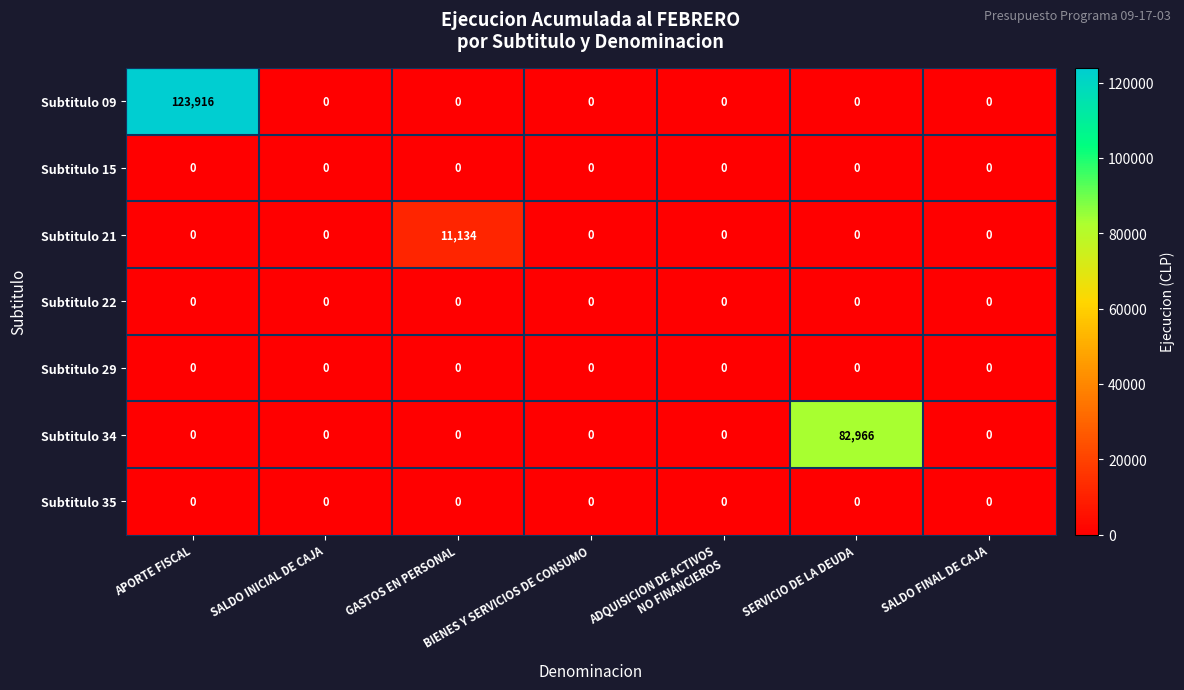

What is the average value of the Subtitulo 21 series?

1591